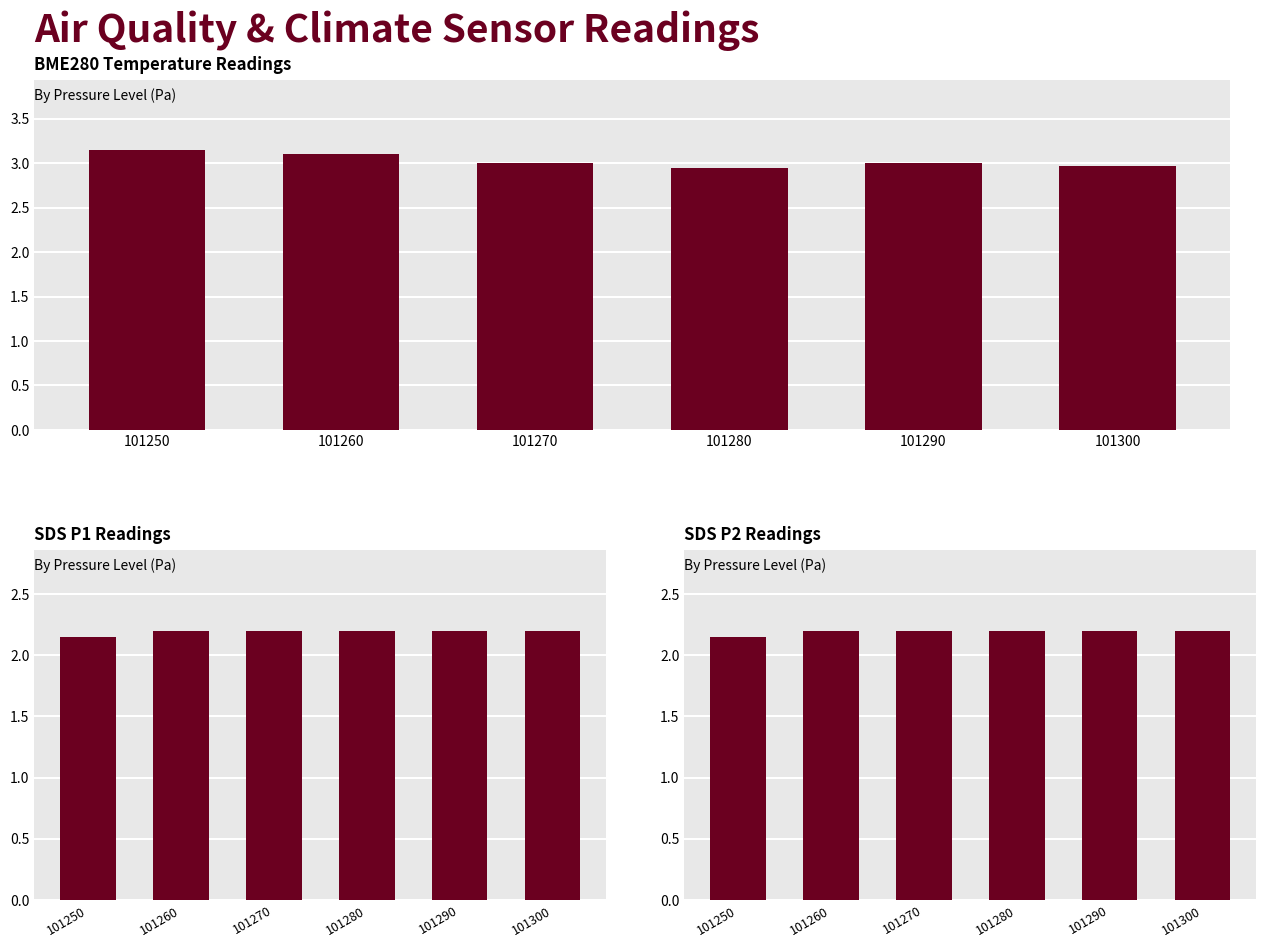

Reading right to left, what are all the values shown in this chart?

BME280_temperature: 101300=3.0	101290=3.0	101280=3.0	101270=3.0	101260=3.1	101250=3.1
SDS_P1: 101300=2.2	101290=2.2	101280=2.2	101270=2.2	101260=2.2	101250=2.1
SDS_P2: 101300=2.2	101290=2.2	101280=2.2	101270=2.2	101260=2.2	101250=2.1